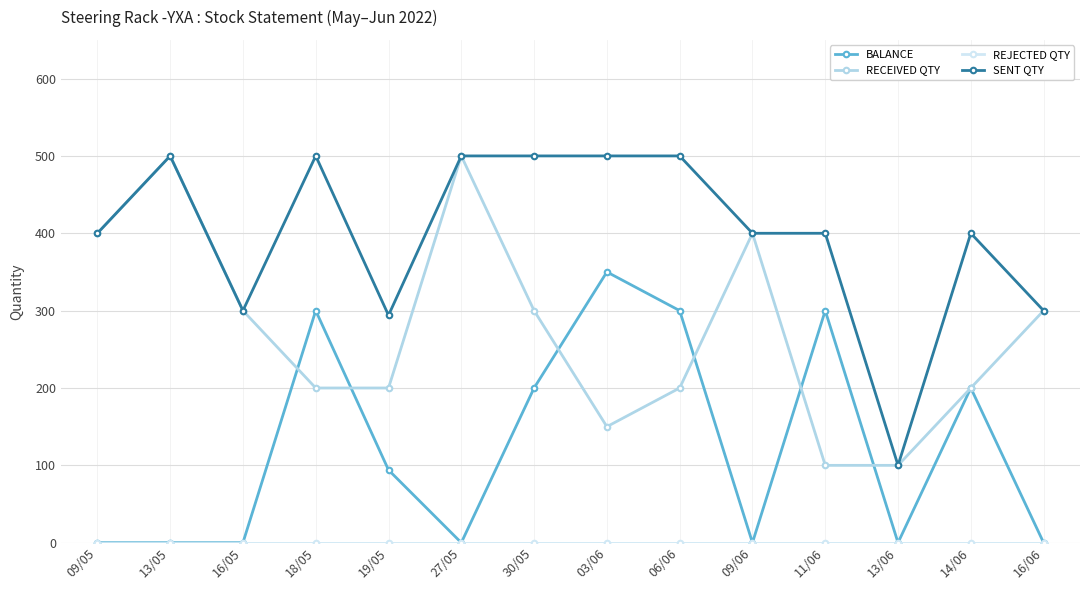

Which category has the highest value in the BALANCE series?

03/06